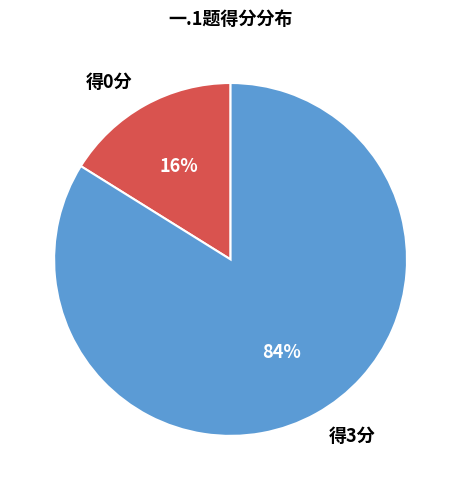

Which has a higher value, 得0分 or 得3分?

得3分